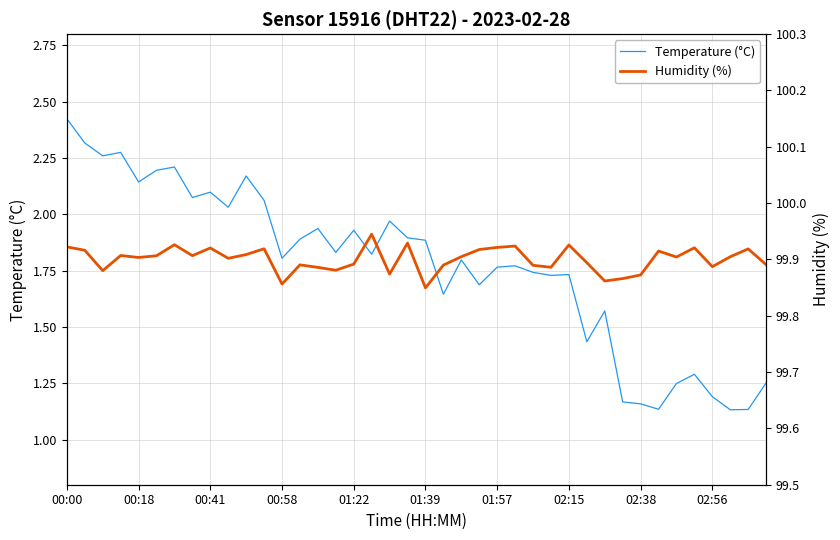

True or false: Humidity (%) and Temperature (°C) cross at least once.

False